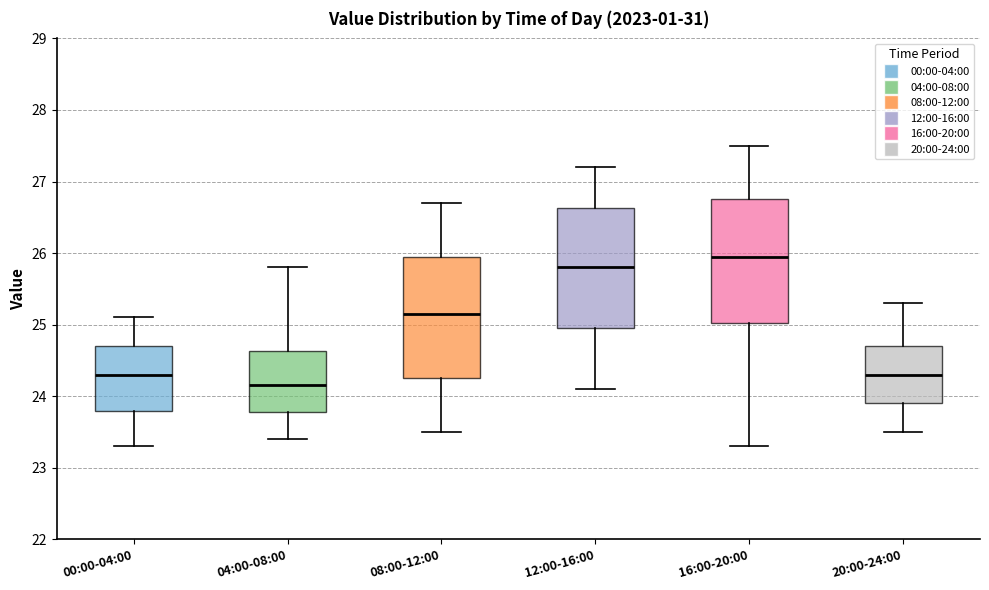

Where does the median line of the box for 00:00-04:00 sit on the y-axis? The values are not printed on the chart, so give them approximately, as read against the axis.

24.3